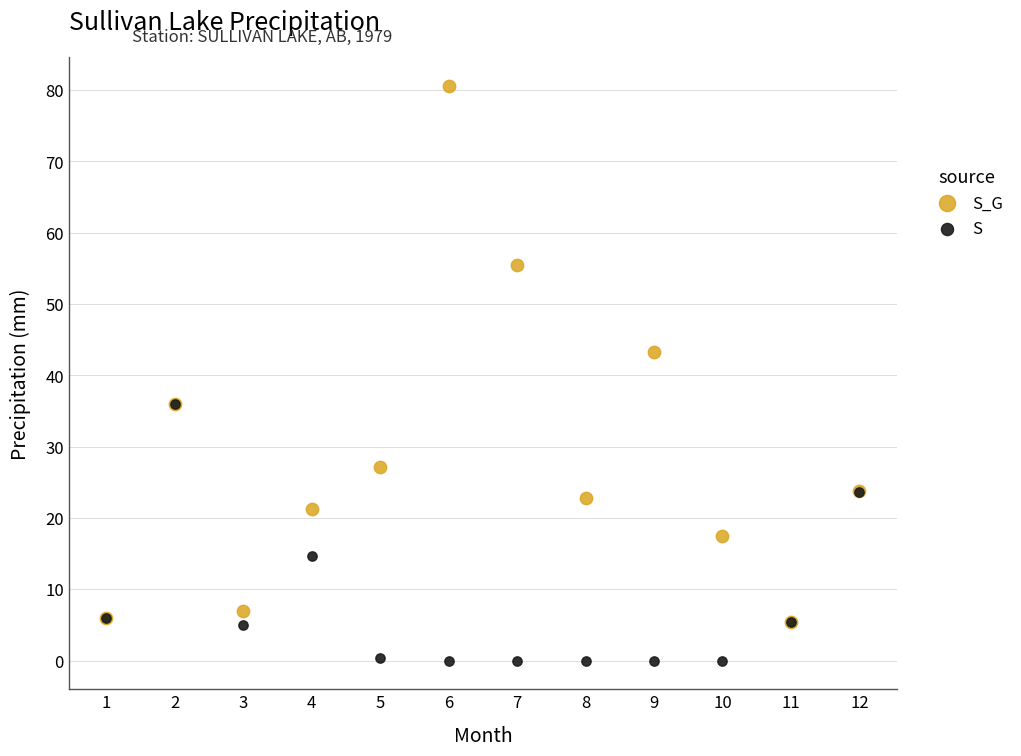

Which series reaches the maximum Y coordinate?

S_G